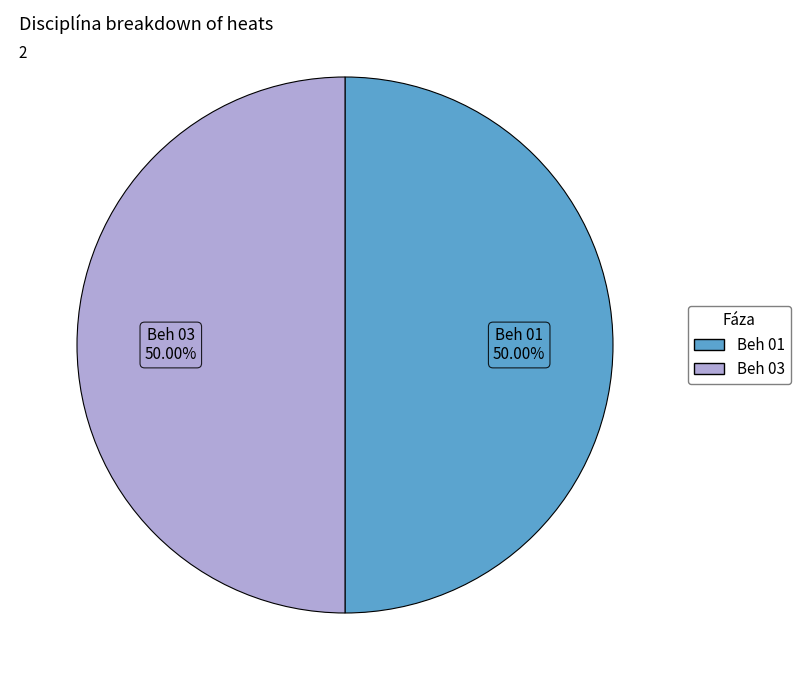

The Beh 03 slice represents 1% of the pie. True or false?

False